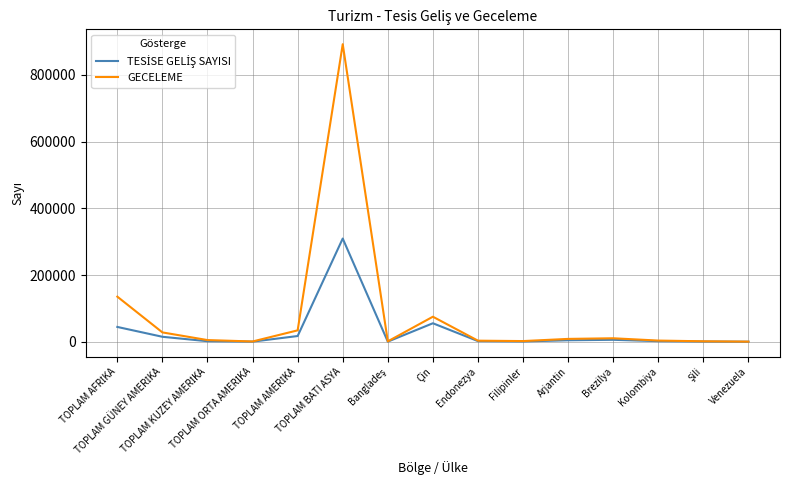

What is the maximum value shown in the chart?

891862